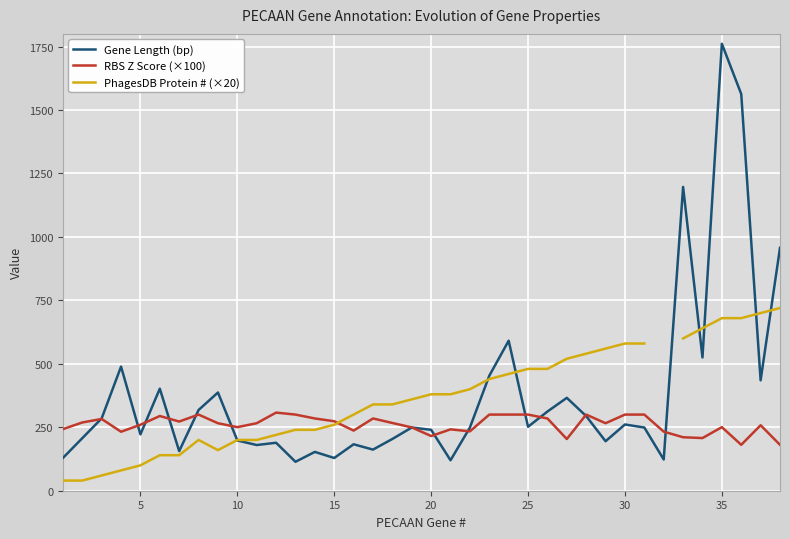

What is the highest value of the RBS Z Score (×100) series?

307.8